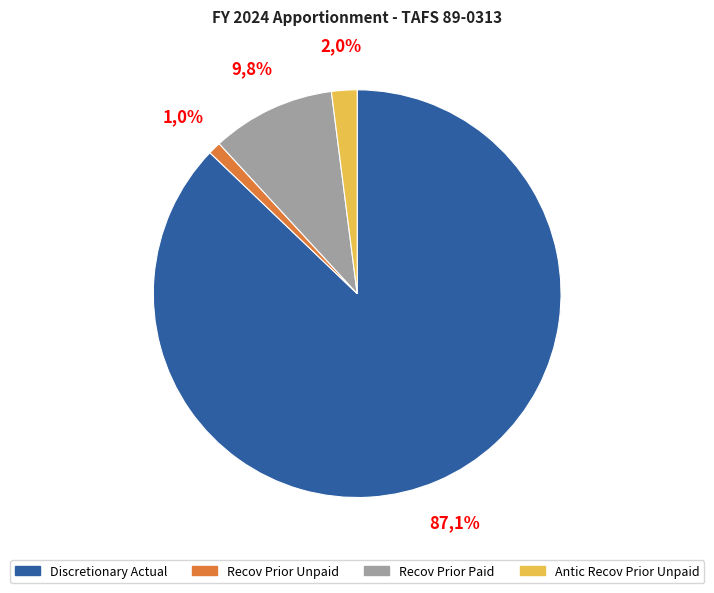

To the nearest percent, what percentage of the pie is Recov of prior year unpaid obligations?

1%